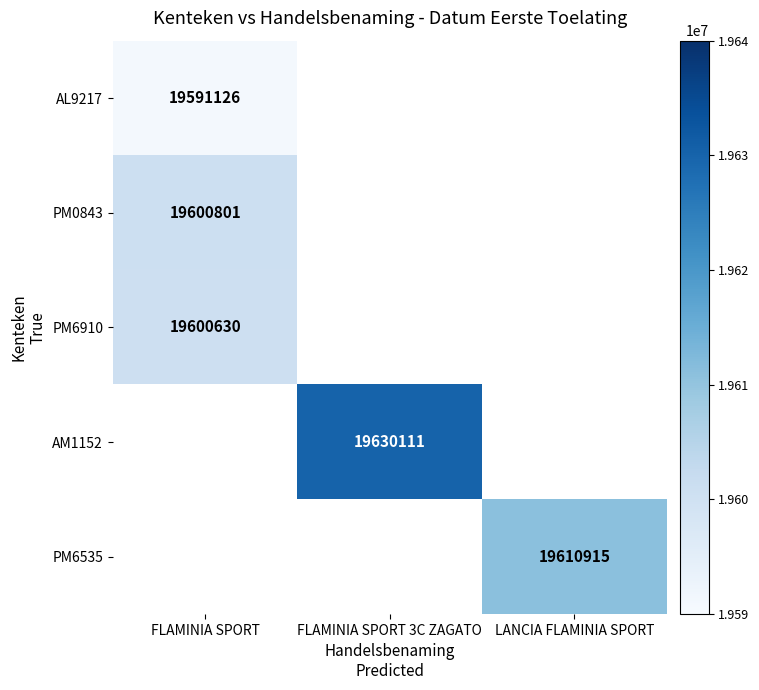

Is it true that AM1152 equals 32932219 at FLAMINIA SPORT 3C ZAGATO?

False